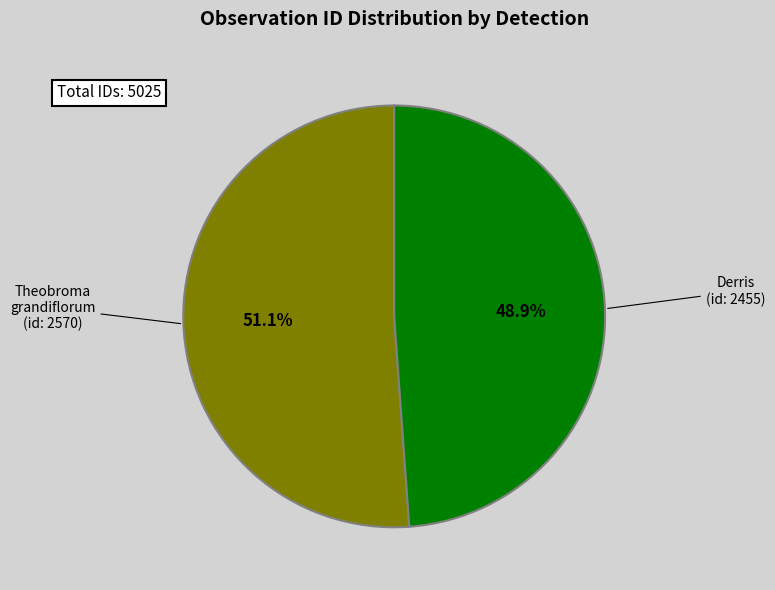

Which has a higher value, Derris or Theobroma grandiflorum?

Theobroma grandiflorum